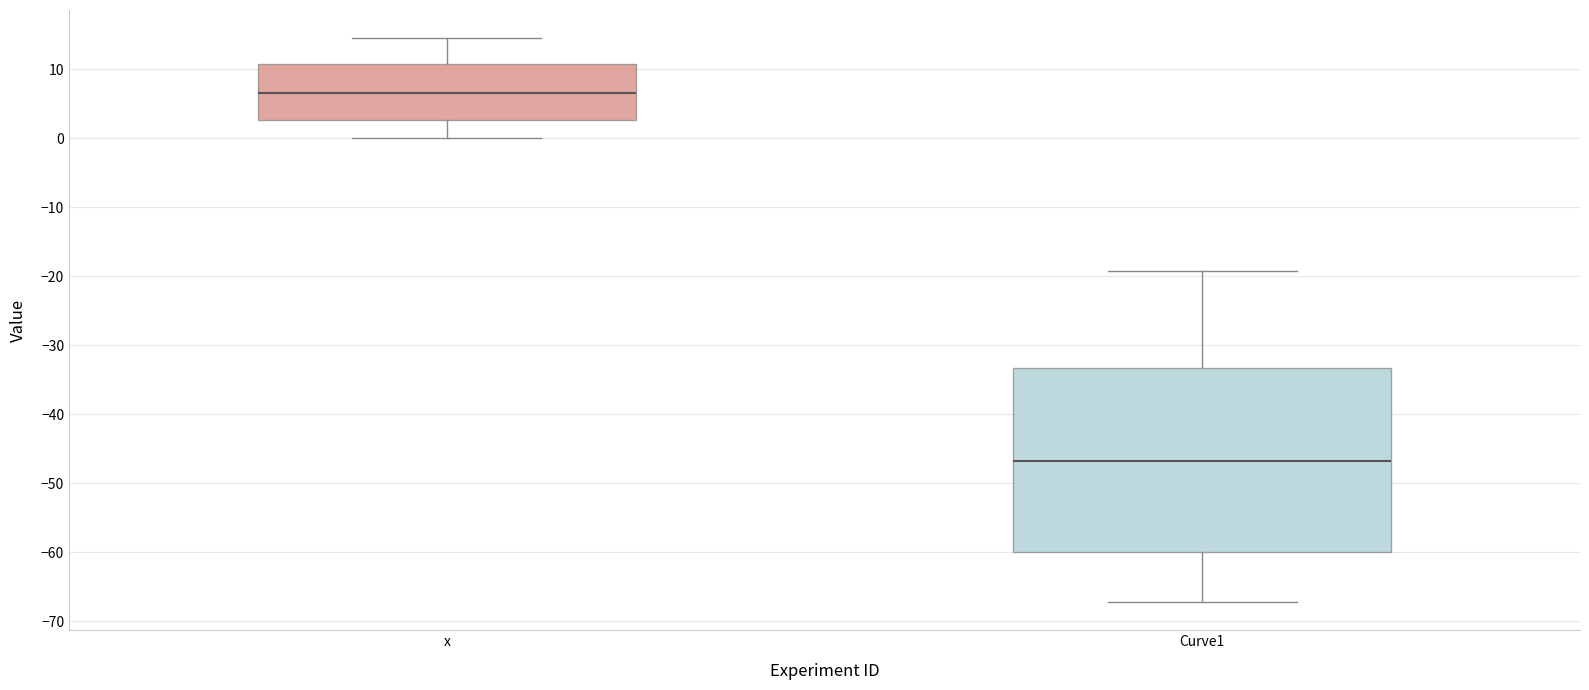

Reading left to right, transcribe this box plot: for each box, give where its median line is, the range the box spans, and where its two whiskers end, as read against the y-axis. The values are not printed on the chart, so give them approximately, as read against the axis.

x: median 7, box 3 to 11, whiskers 0 to 15
Curve1: median -47, box -60 to -33, whiskers -67 to -19